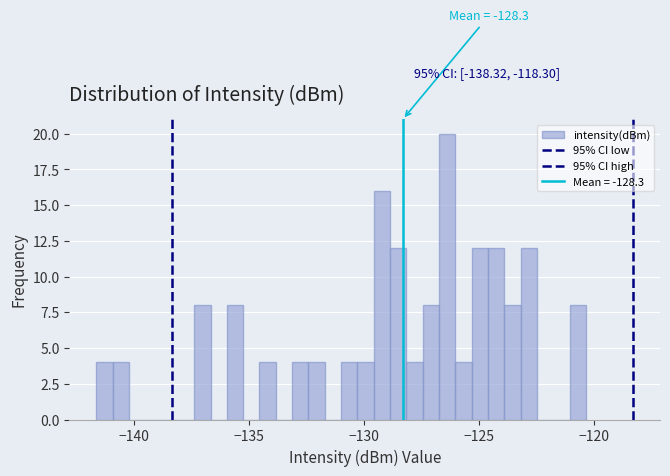

Around what value on the x-axis is the tallest bar? Give the approximate position of its centre, as read against the axis.

-126.5